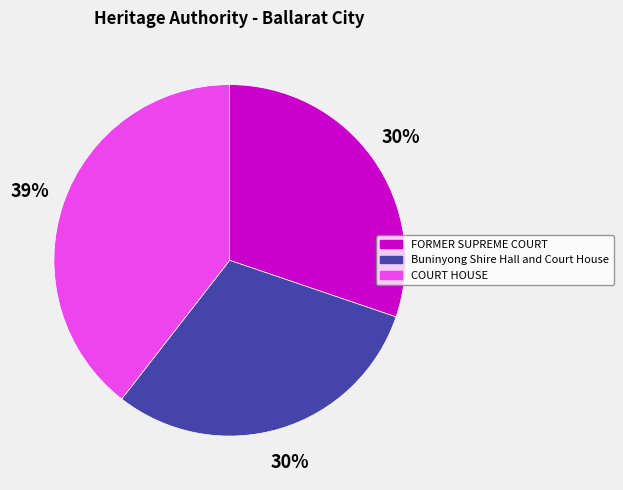

To the nearest percent, what is the combined percentage of COURT HOUSE and FORMER SUPREME COURT?

70%